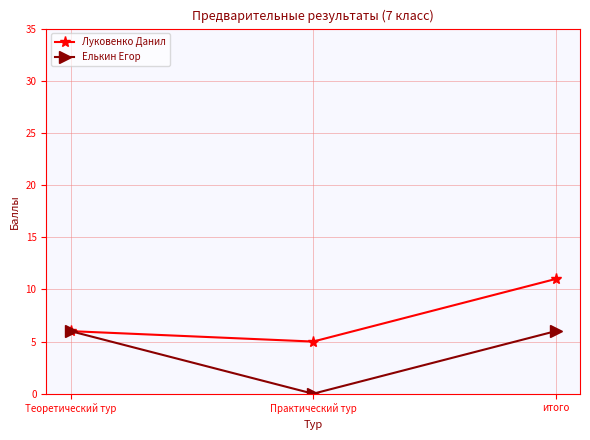

Rank the series by their average value, from highest to lowest.

Луковенко Данил, Елькин Егор